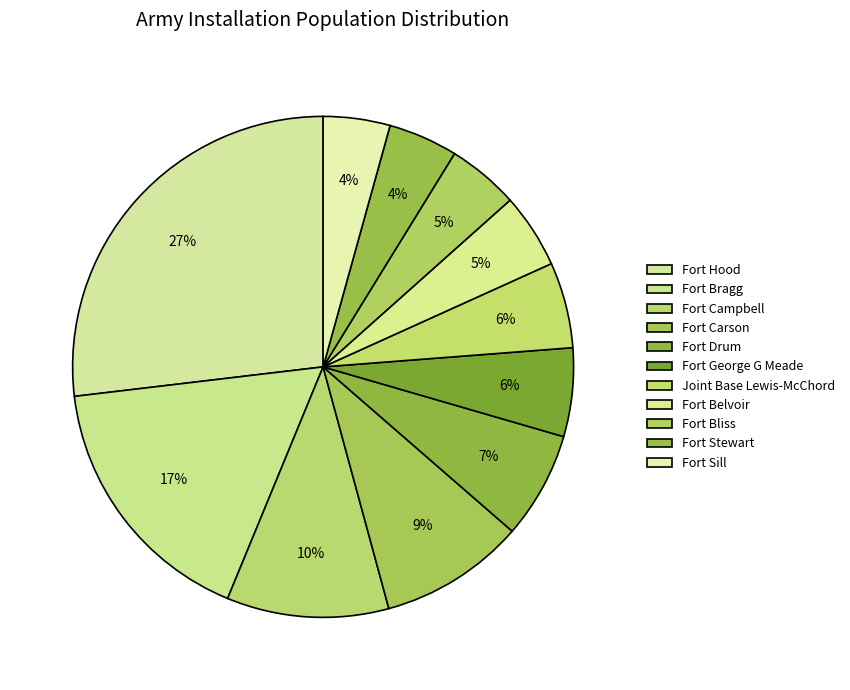

How many slices are in this pie chart?

11